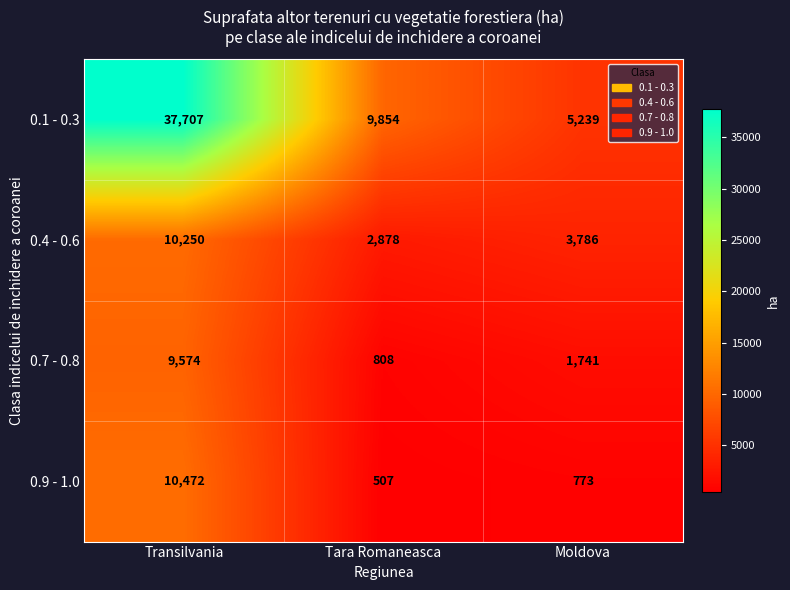

Which series has the largest range (max minus min)?

0.1 - 0.3